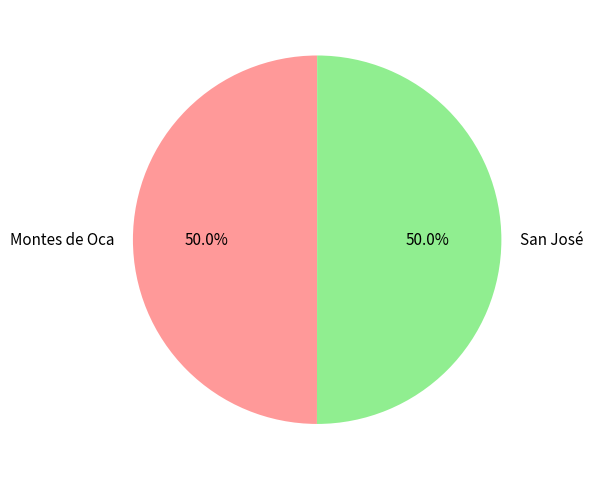

How much of the chart is everything except Montes de Oca?

50.0%